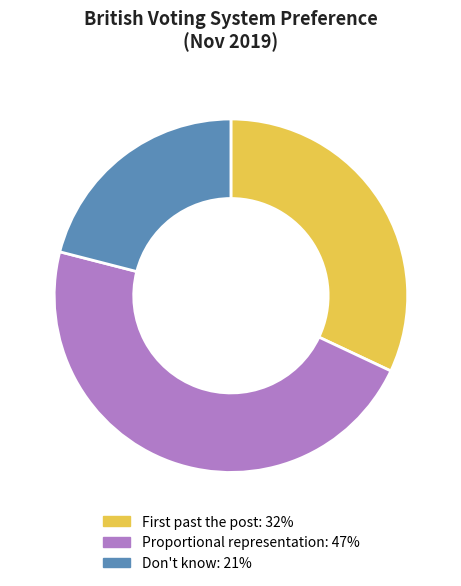

Rank the categories by value from lowest to highest.

Don't know, First past the post, Proportional representation